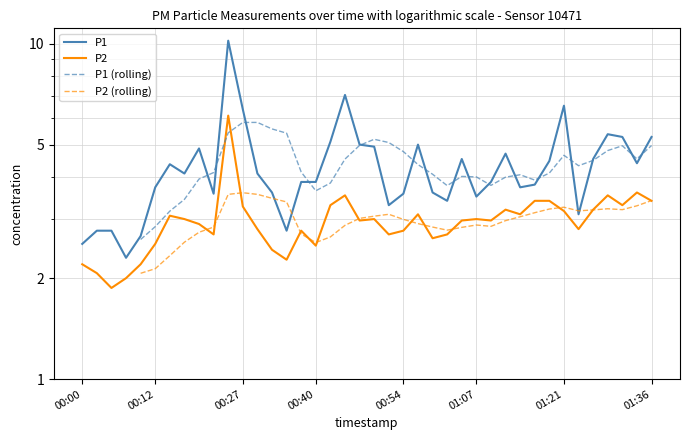

Which category has the highest value across all series?

2023-02-28T00:25